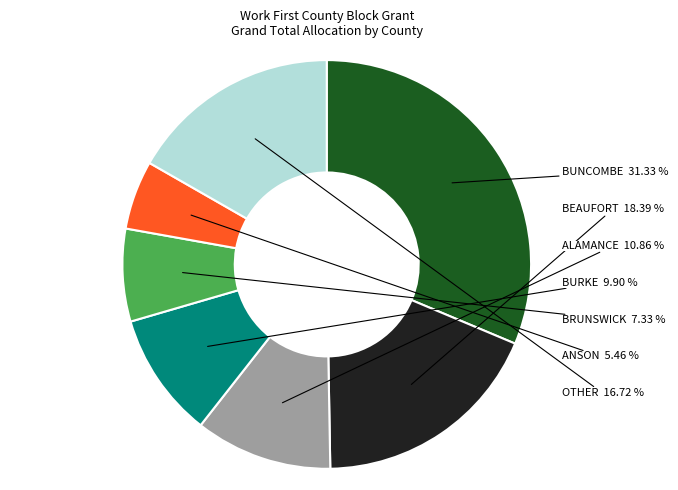

How many segments does this pie chart have?

7